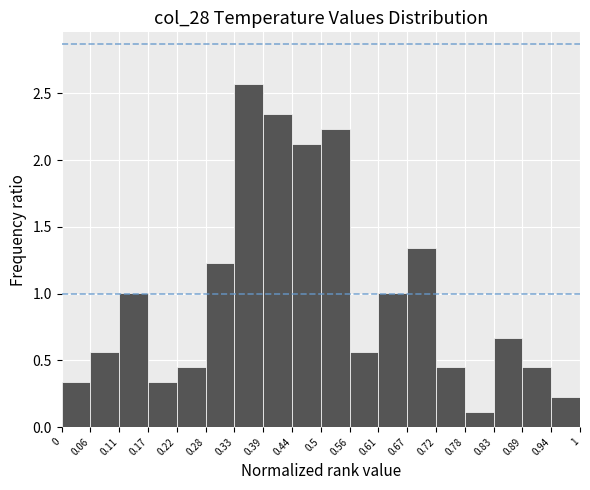

What is the height of the bar covering 0.78 to 0.83 on the x-axis? The values are not printed on the chart, so give them approximately, as read against the axis.

0.10